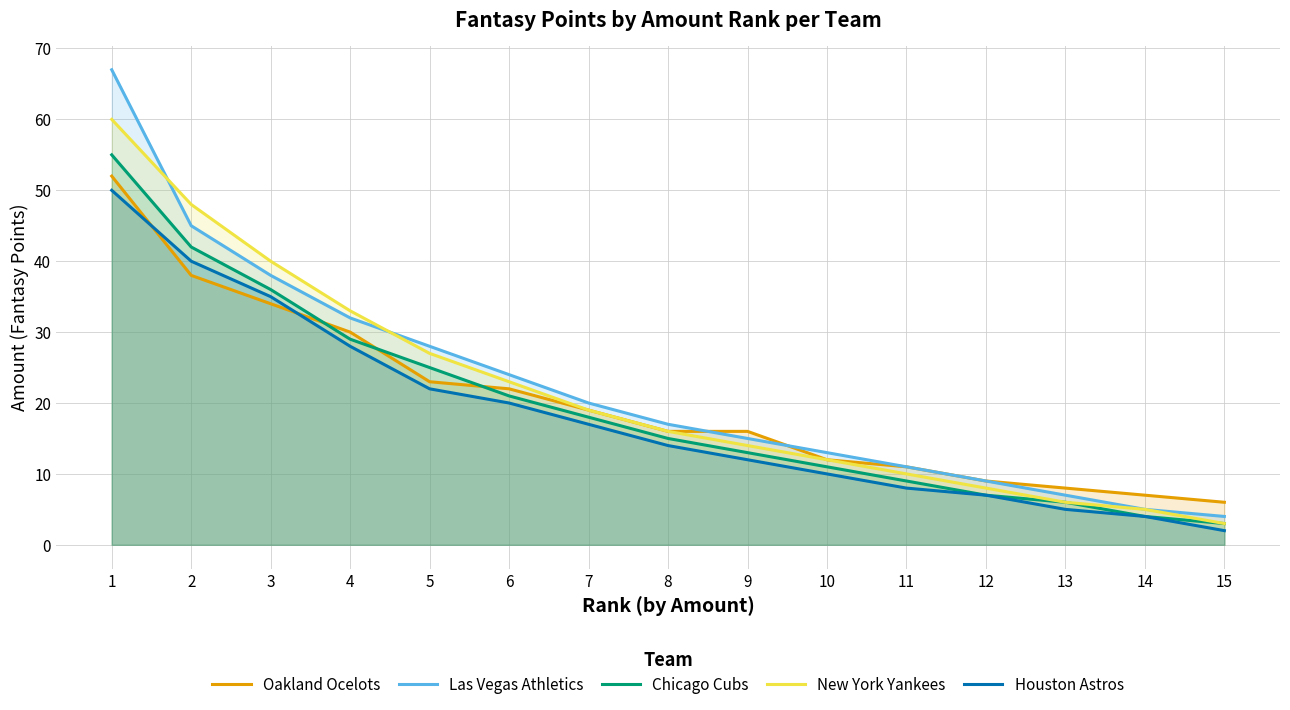

Which category has the highest value in the Oakland Ocelots series?

1